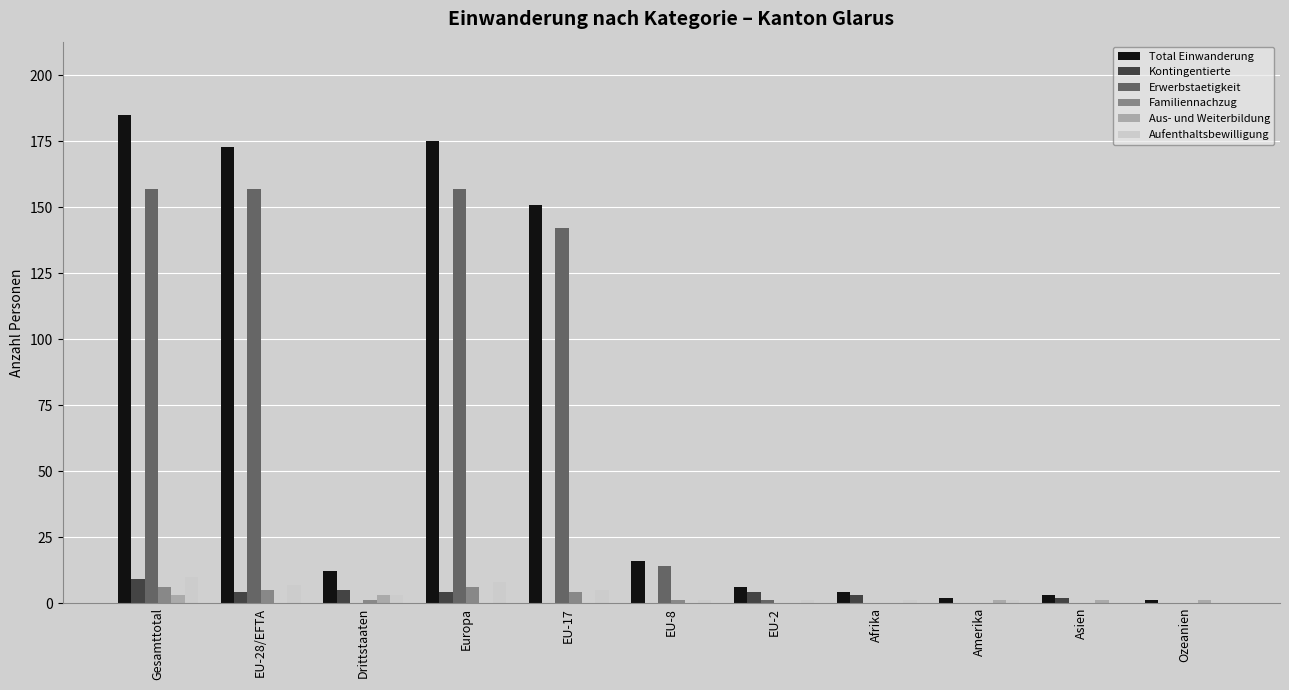

Is the value of Total Einwanderung at EU-28/EFTA greater than the value of Aufenthaltsbewilligung at Europa?

Yes